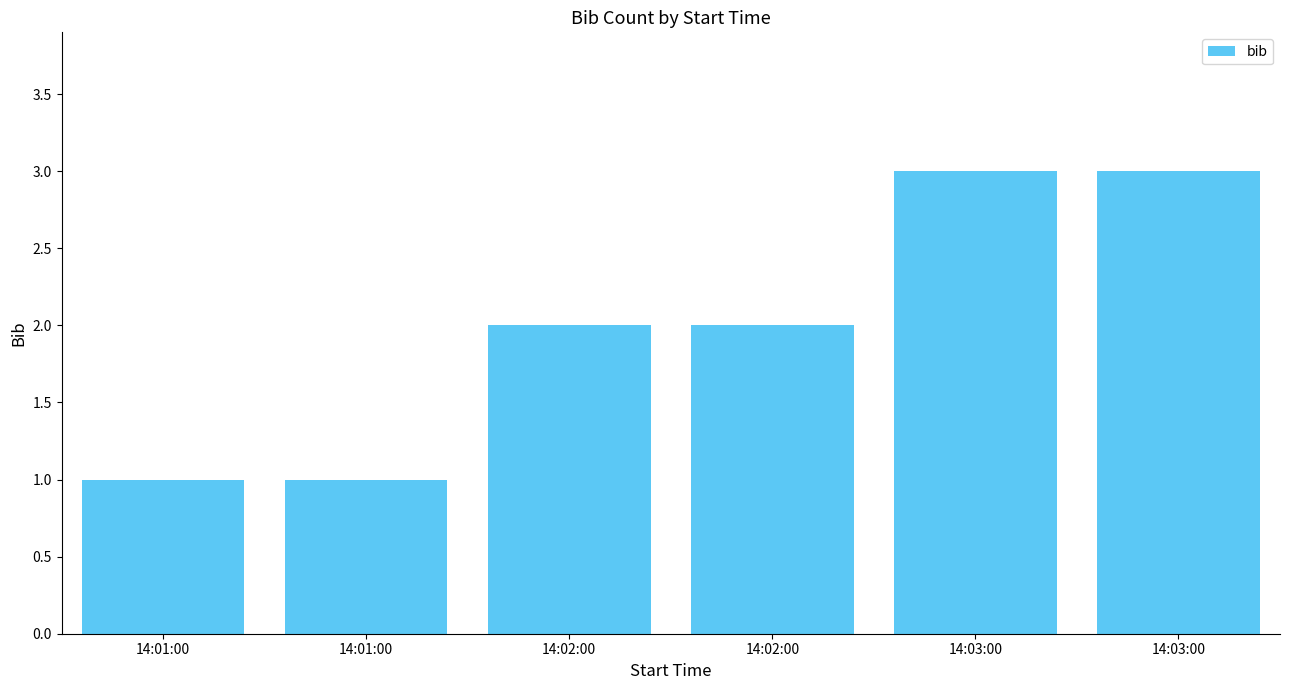

What value does the data have at 14:02:00?

2